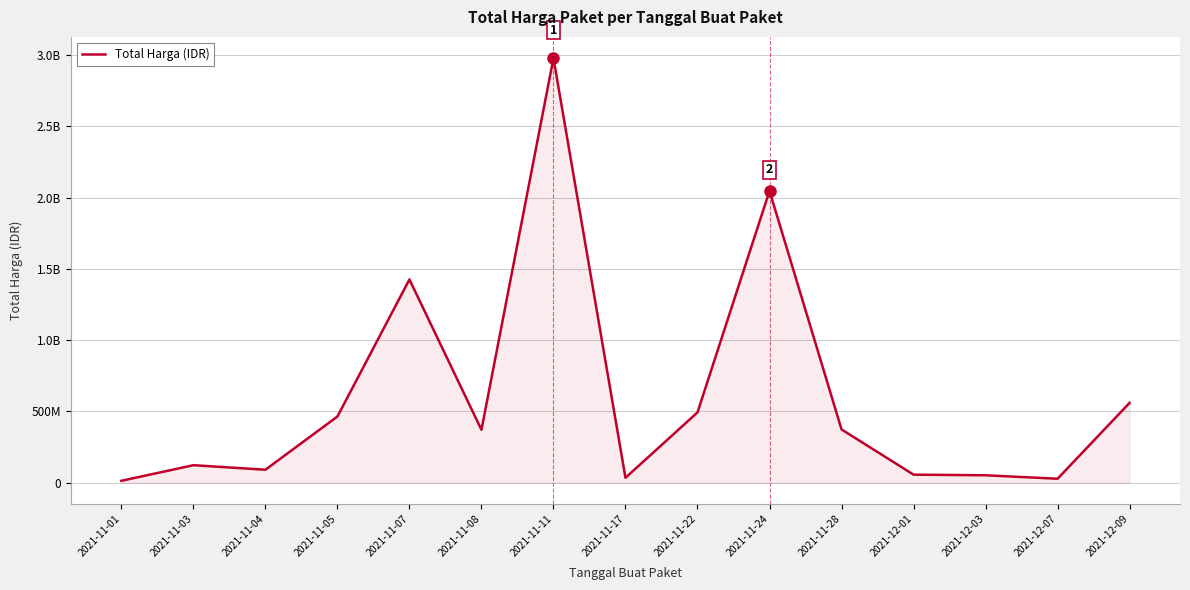

Is this an area chart (filled region under the line)?

Yes